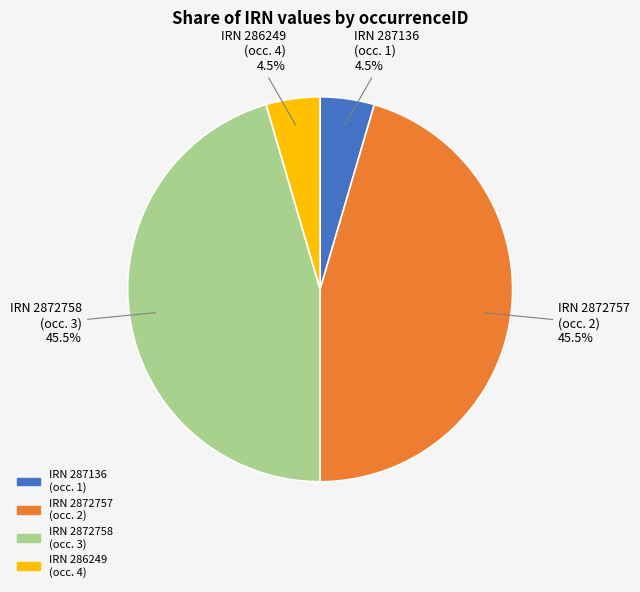

What portion of the pie excludes IRN 287136 (occ. 1)?

95.5%